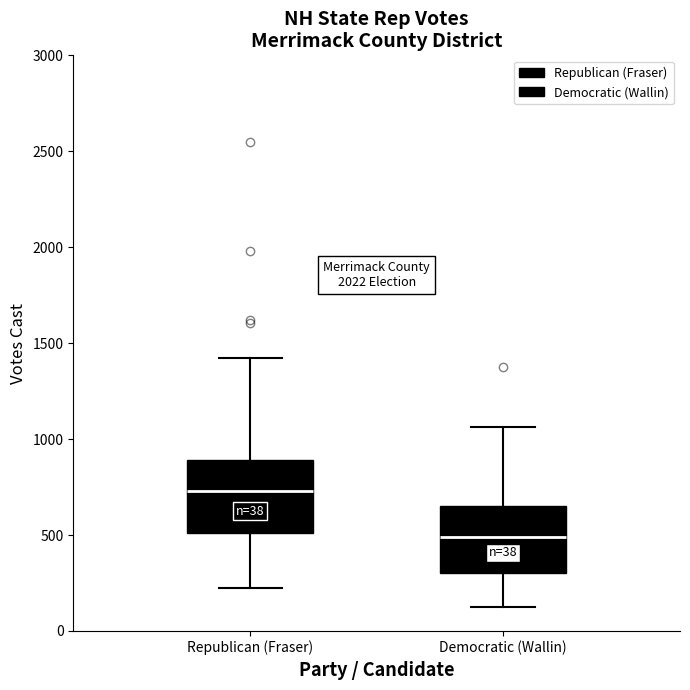

Which box's median line is the lowest?

Democratic (Wallin)